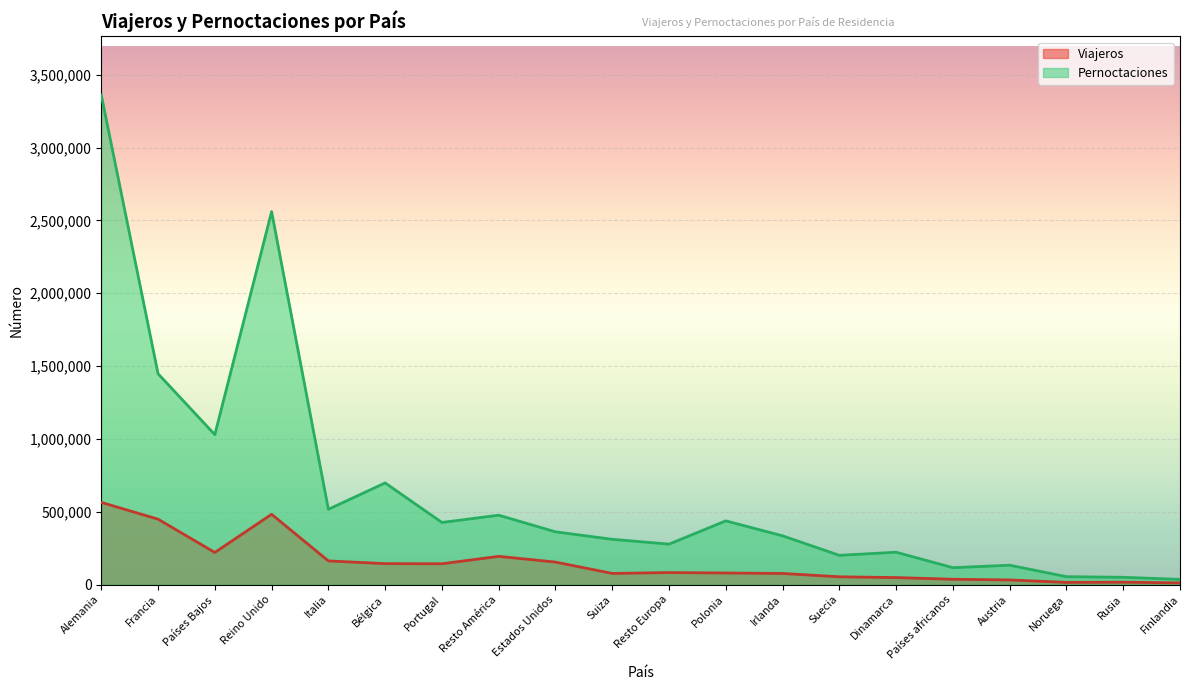

Reading left to right, what are all the values shown in this chart?

Viajeros: 563967	448652	220053	482204	162016	143377	142445	193379	154034	76141	82079	79220	75940	53085	47760	36140	31317	14656	16140	11193
Pernoctaciones: 3360907	1447377	1029053	2560398	516580	697490	426124	475925	361834	310424	277378	437094	334331	200435	221812	115724	132575	53912	49646	35169